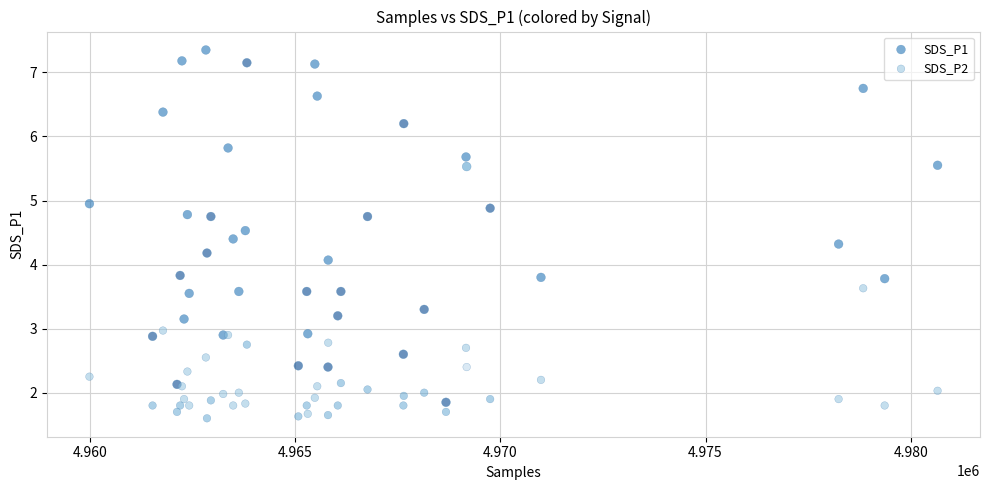

Across all series, what Y value is closest to 4?

4.1